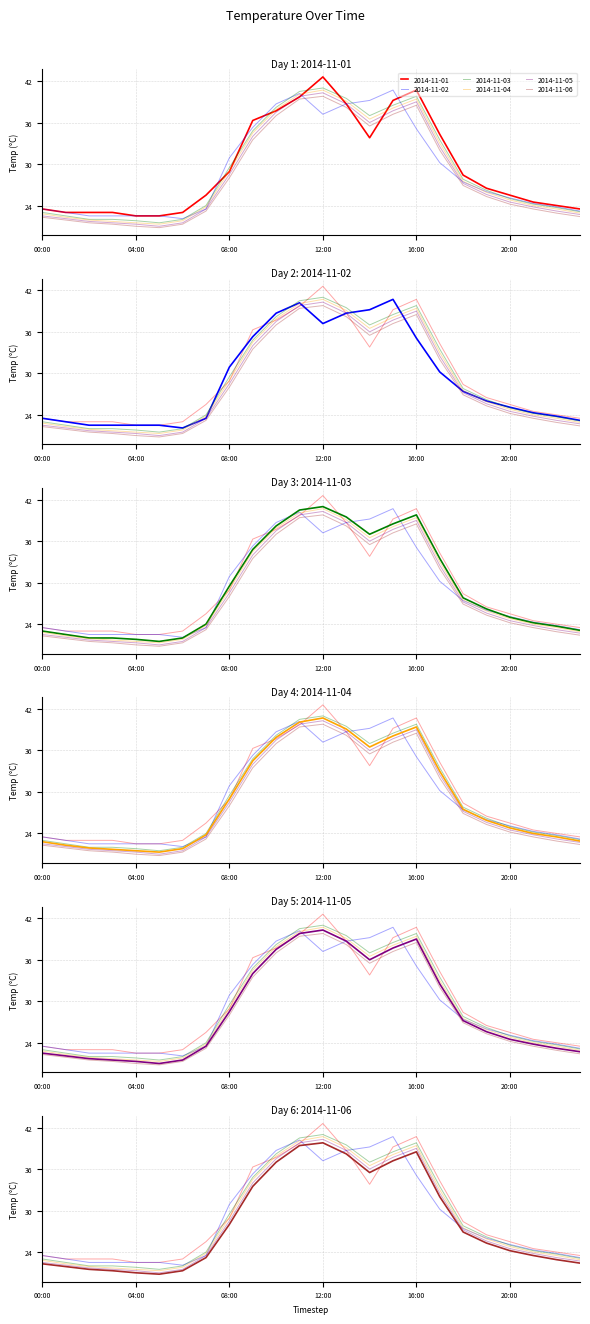

Reading left to right, transcribe all the data shown in this chart.

2014-11-01: 23.5	23.0	23.0	23.0	22.5	22.5	23.0	25.5	28.9	36.3	37.7	39.7	42.6	38.7	33.8	39.2	40.7	34.3	28.4	26.5	25.5	24.5	24.0	23.5
2014-11-02: 23.5	23.0	22.5	22.5	22.5	22.5	22.1	23.5	30.9	35.3	38.7	40.2	37.2	38.7	39.2	40.7	35.1	30.2	27.4	26.0	25.1	24.3	23.8	23.2
2014-11-03: 23.0	22.5	22.0	22.0	21.8	21.5	22.0	24.0	29.5	34.8	38.2	40.5	41.0	39.5	37.0	38.5	39.8	33.5	27.8	26.2	25.0	24.2	23.7	23.1
2014-11-04: 22.8	22.3	21.9	21.7	21.5	21.3	21.8	23.8	29.0	34.5	37.9	40.1	40.7	39.1	36.5	38.1	39.4	33.0	27.5	25.9	24.8	24.0	23.5	22.9
2014-11-05: 22.5	22.1	21.7	21.5	21.3	21.0	21.5	23.5	28.5	34.0	37.5	39.8	40.3	38.7	36.0	37.7	39.0	32.5	27.2	25.6	24.5	23.8	23.2	22.7
2014-11-06: 22.3	21.9	21.5	21.3	21.0	20.8	21.3	23.2	28.0	33.5	37.0	39.4	39.8	38.2	35.5	37.2	38.5	32.0	26.9	25.3	24.2	23.5	22.9	22.4